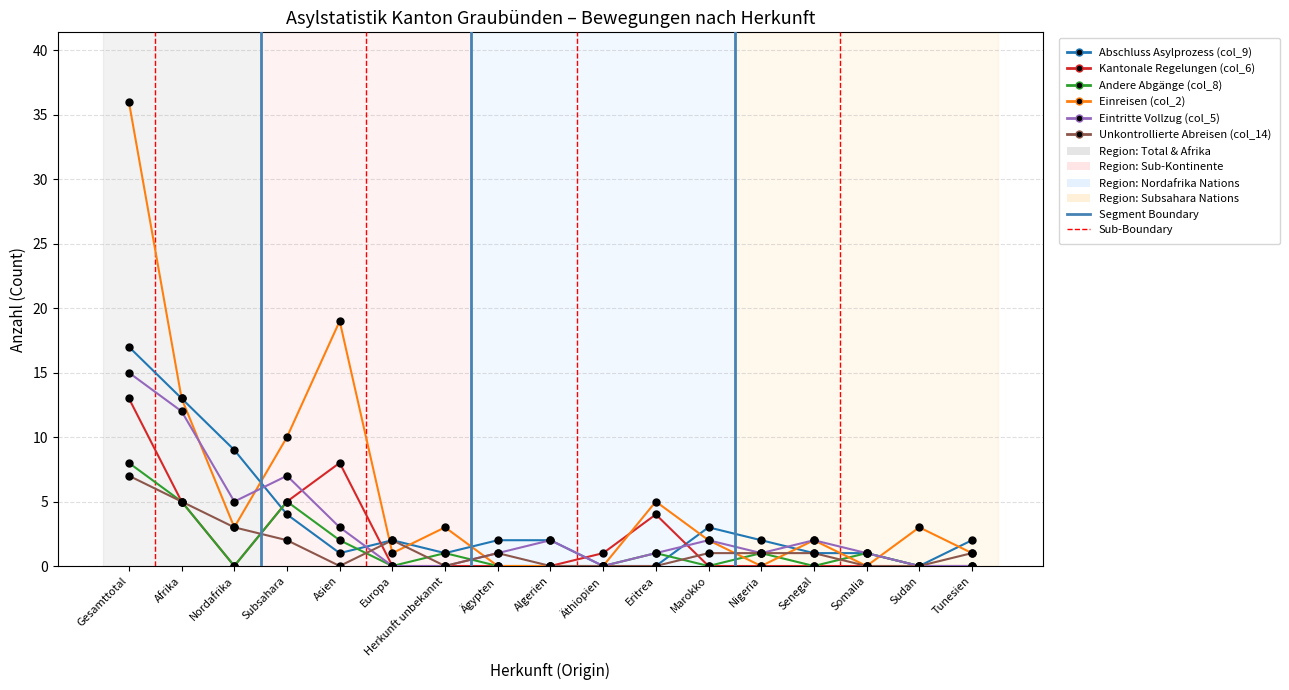

Which series has the largest range (max minus min)?

Einreisen (col_2)